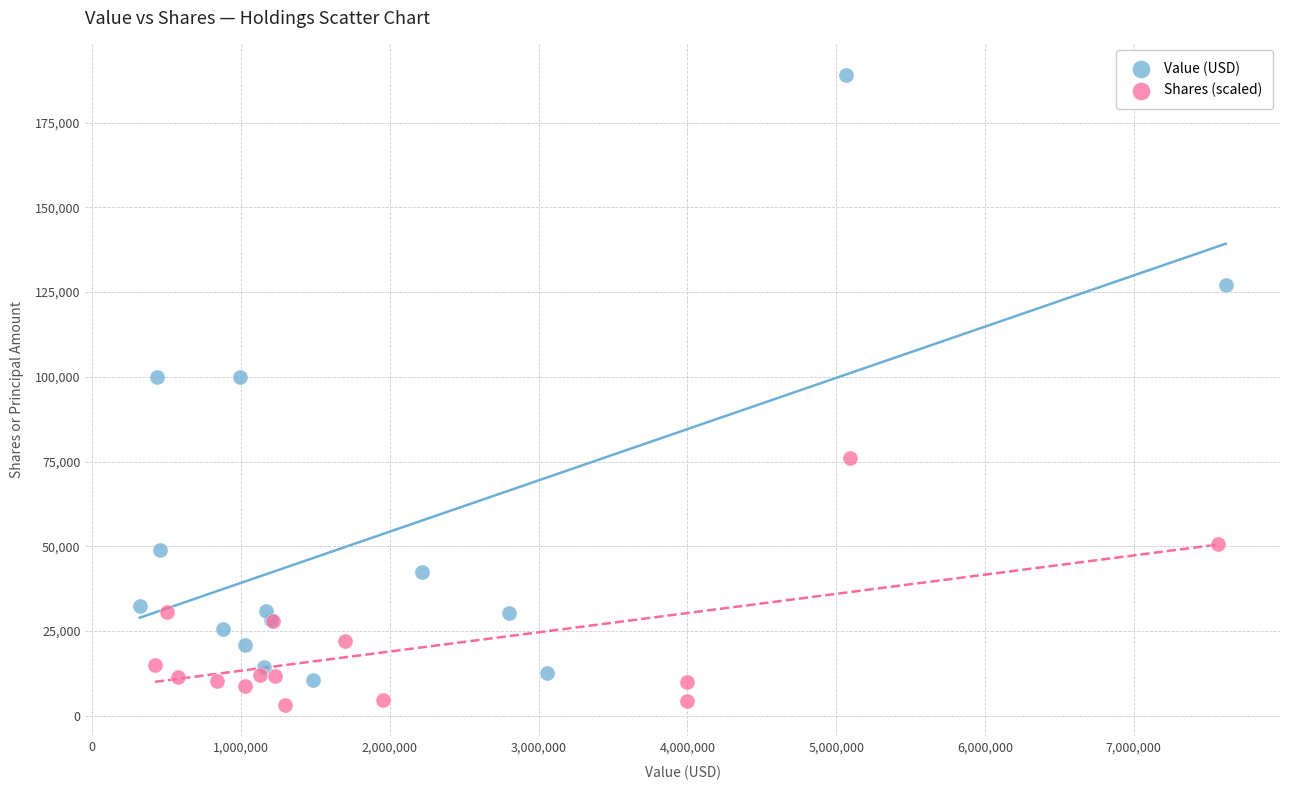

Which series contains the highest Y value?

Value (USD)